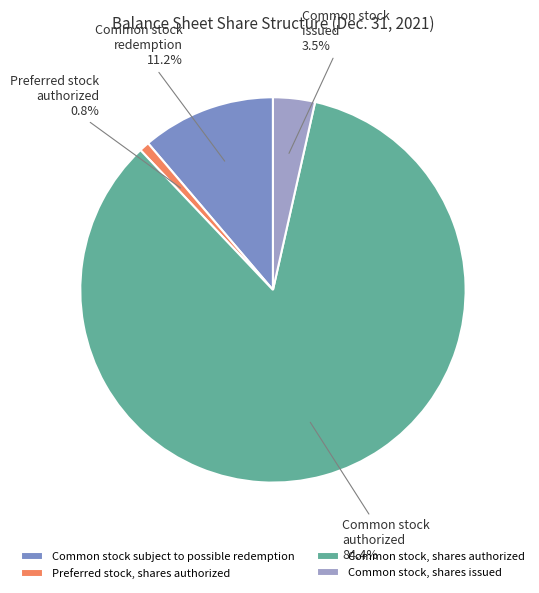

Is there a majority slice in this chart?

Yes